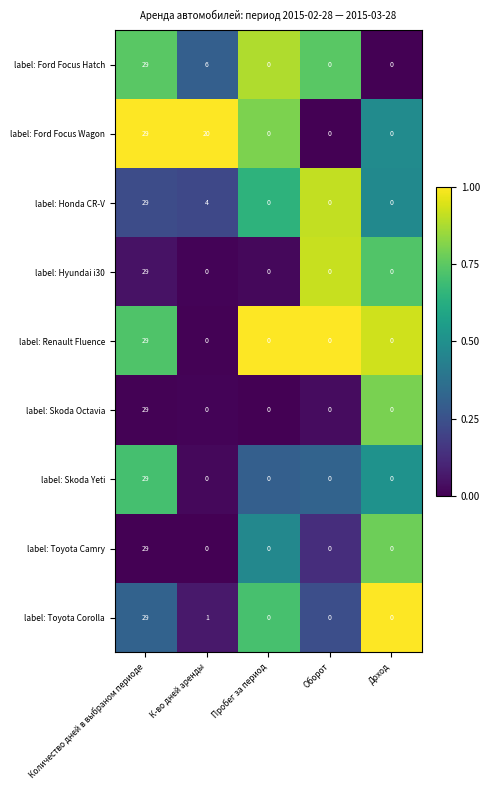

Is the value of label: Skoda Octavia at К-во дней аренды greater than the value of label: Ford Focus Wagon at Количество дней в выбраном периоде?

No